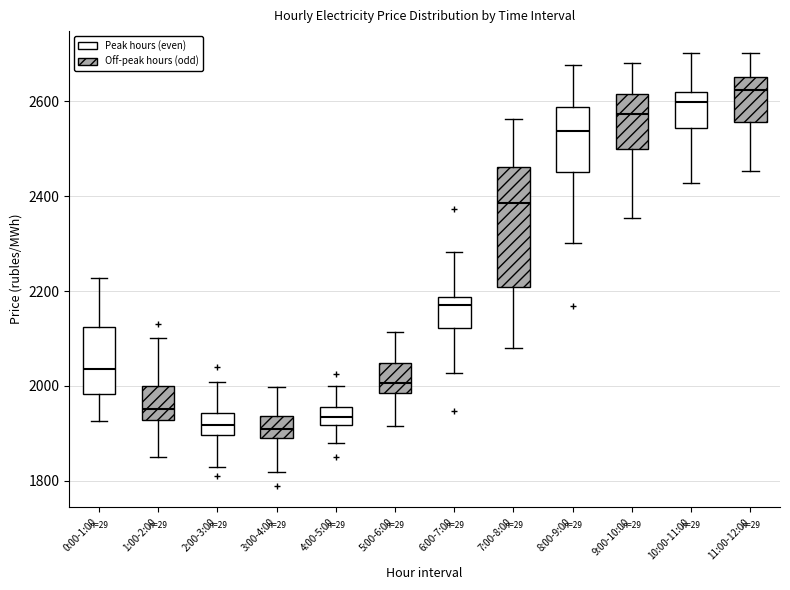

Reading left to right, transcribe this box plot: for each box, give where its median line is, the range the box spans, and where its two whiskers end, as read against the y-axis. The values are not printed on the chart, so give them approximately, as read against the axis.

0:00-1:00: median 2040, box 1980 to 2120, whiskers 1920 to 2220
1:00-2:00: median 1960, box 1920 to 2000, whiskers 1840 to 2100
2:00-3:00: median 1920, box 1900 to 1940, whiskers 1820 to 2000
3:00-4:00: median 1900, box 1880 to 1940, whiskers 1820 to 2000
4:00-5:00: median 1940, box 1920 to 1960, whiskers 1880 to 2000
5:00-6:00: median 2000, box 1980 to 2040, whiskers 1920 to 2120
6:00-7:00: median 2180 (just below the box's upper edge), box 2120 to 2180, whiskers 2020 to 2280
7:00-8:00: median 2380, box 2200 to 2460, whiskers 2080 to 2560
8:00-9:00: median 2540, box 2460 to 2580, whiskers 2300 to 2680
9:00-10:00: median 2580, box 2500 to 2620, whiskers 2360 to 2680
10:00-11:00: median 2600, box 2540 to 2620, whiskers 2420 to 2700
11:00-12:00: median 2620, box 2560 to 2660, whiskers 2460 to 2700